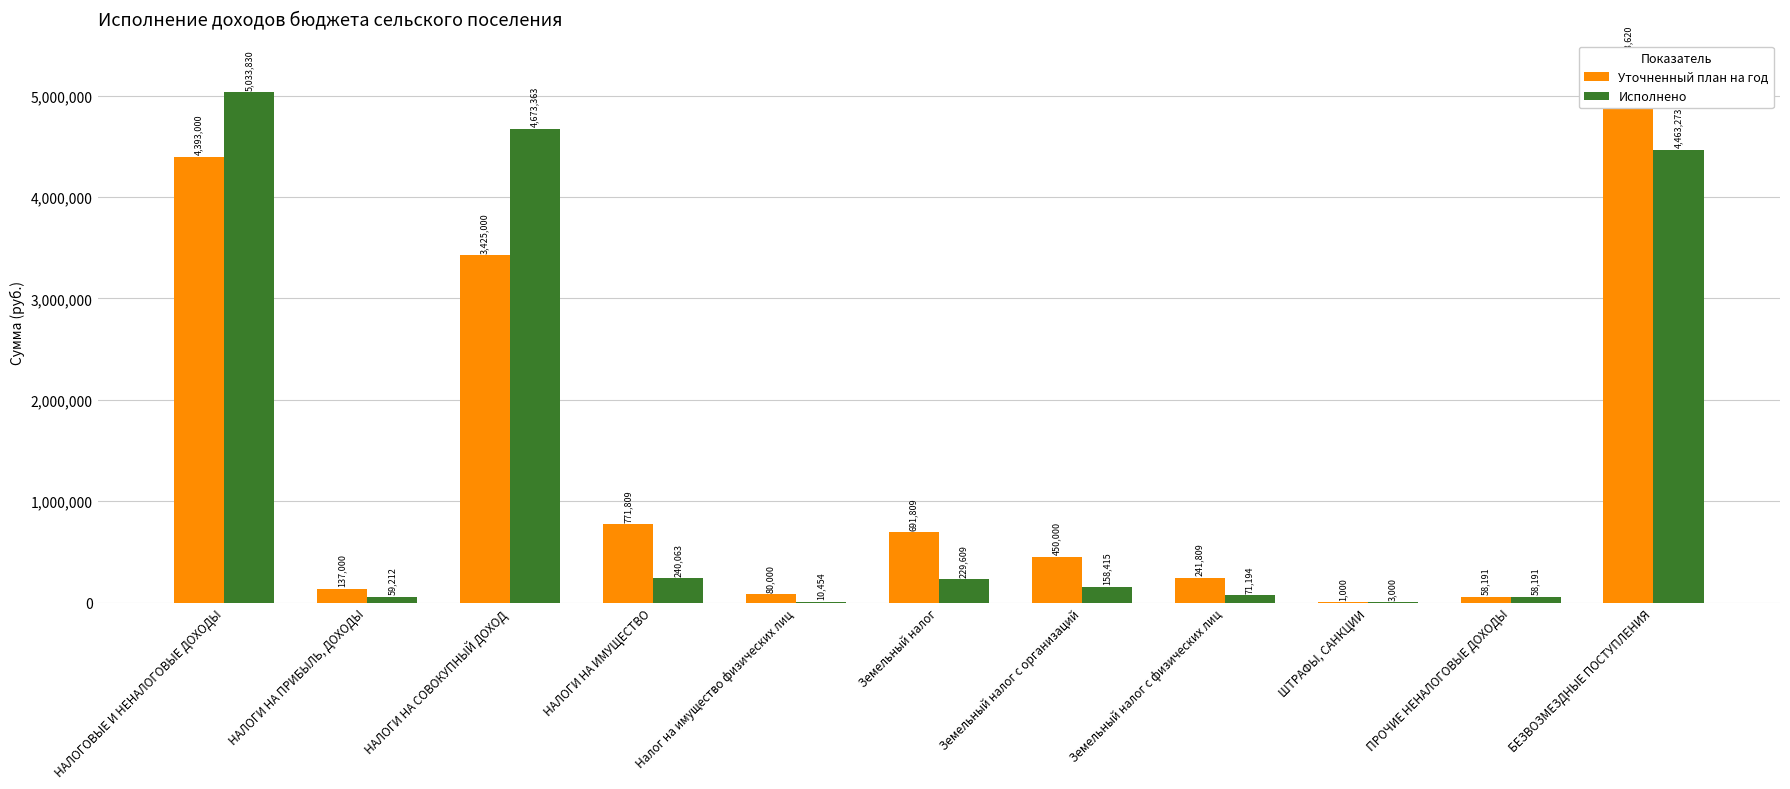

What is the label of the 9th bar from the left?

ШТРАФЫ, САНКЦИИ